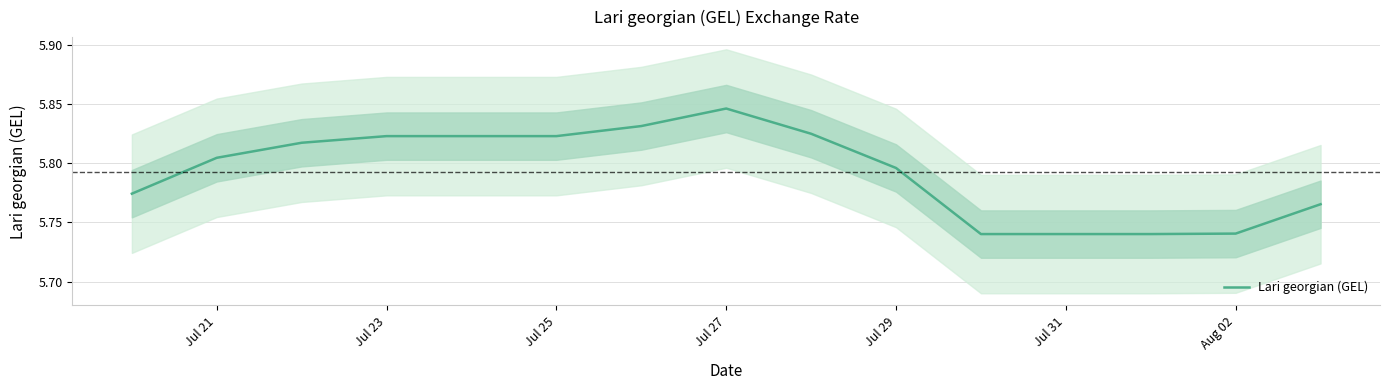

Is it true that Lari georgian (GEL) equals 7.6 at Jul 21?

False